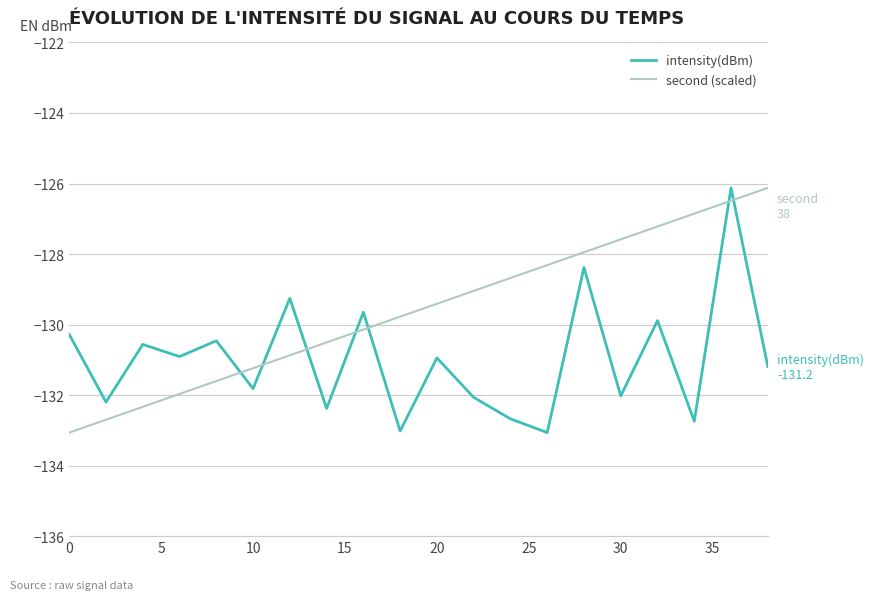

What is the difference between the maximum and minimum values in the second (scaled) series?

6.9